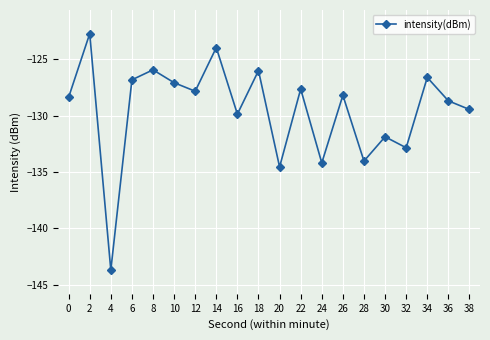

What is the difference between the maximum and minimum values?

21.0